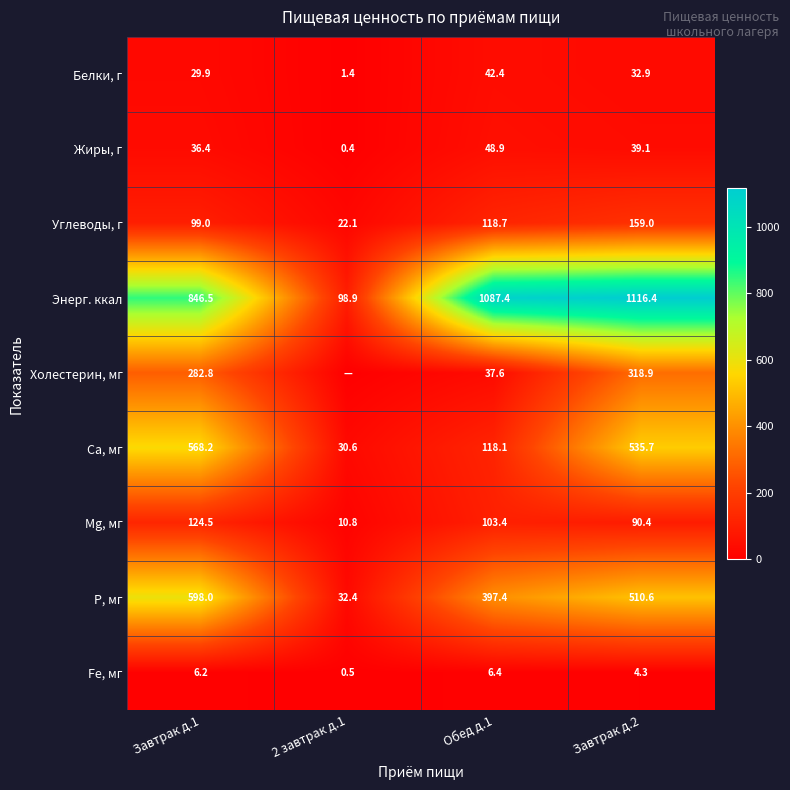

Between Завтрак д.1 and Обед д.1, which series saw the biggest shift?

Са, мг